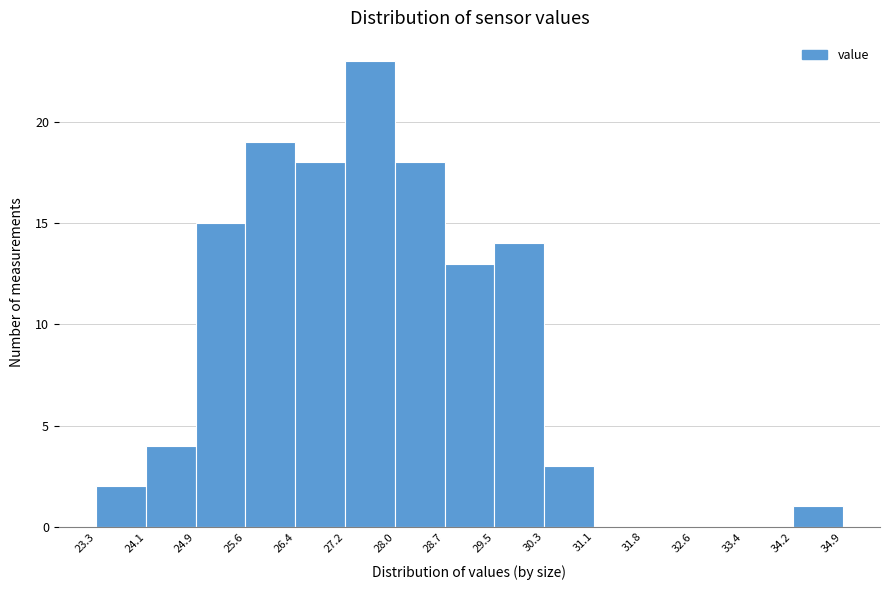

How tall is the bar that spans 25.6 to 26.4 on the x-axis? The values are not printed on the chart, so give them approximately, as read against the axis.

19